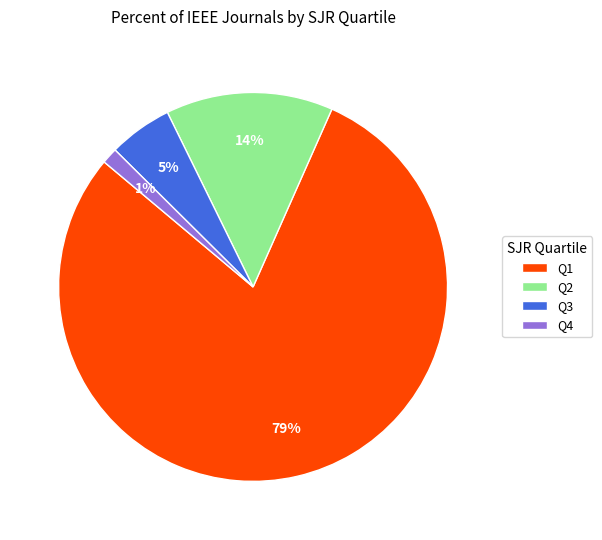

Does Q3 account for over 50% of the chart?

No